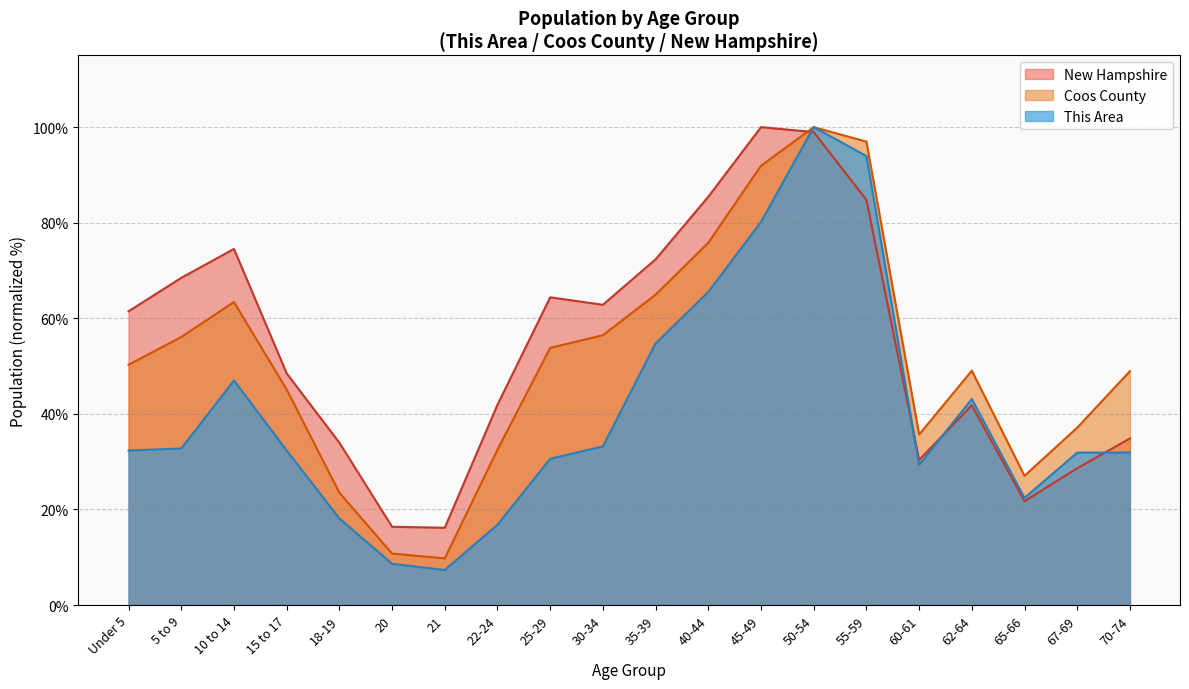

What is the difference between the Coos County values at 15 to 17 and 55-59?

51.9